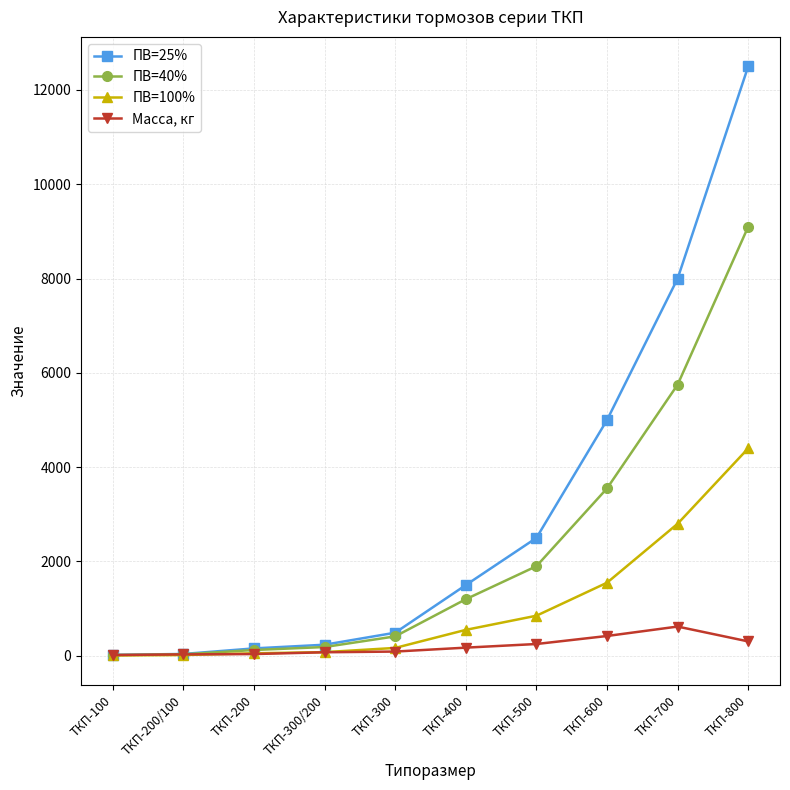

The value of ПВ=100% at ТКП-700 is 2800. True or false?

True